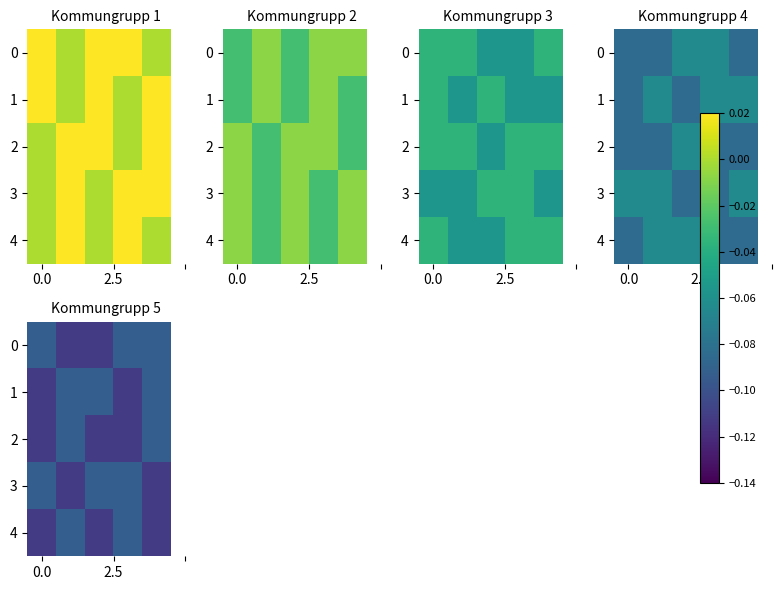

Rank the series by their maximum value, from highest to lowest.

0, 1, 2, 3, 4